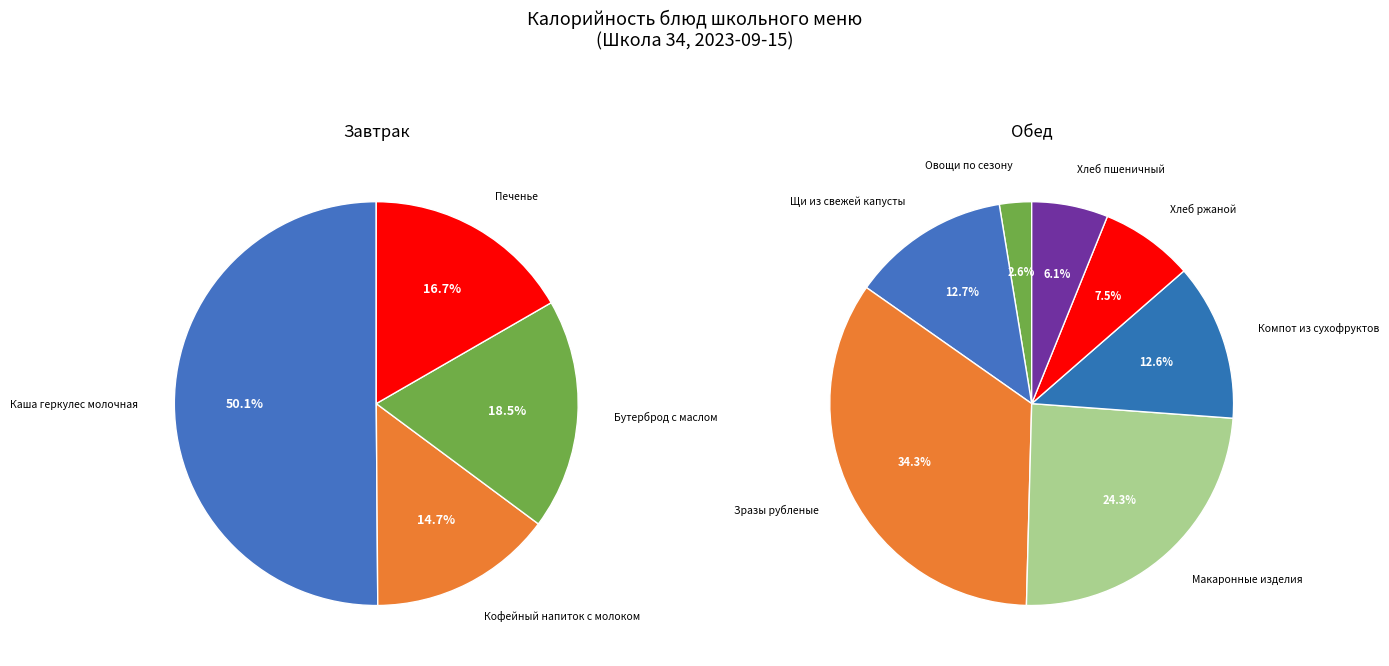

Which category has the smallest portion of the pie?

Овощи по сезону